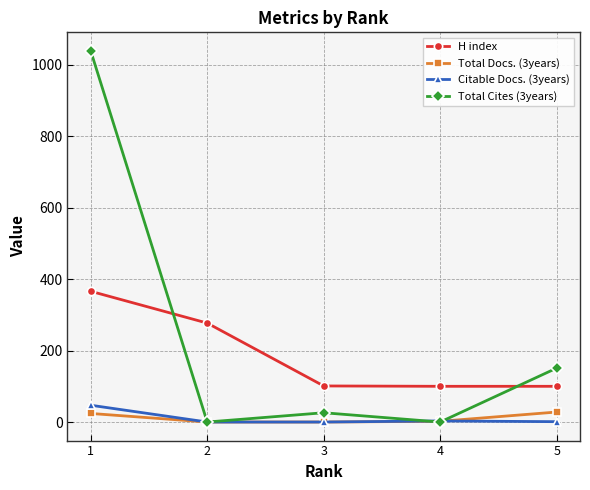

What are all the series names shown in the legend?

H index, Total Docs. (3years), Citable Docs. (3years), Total Cites (3years)